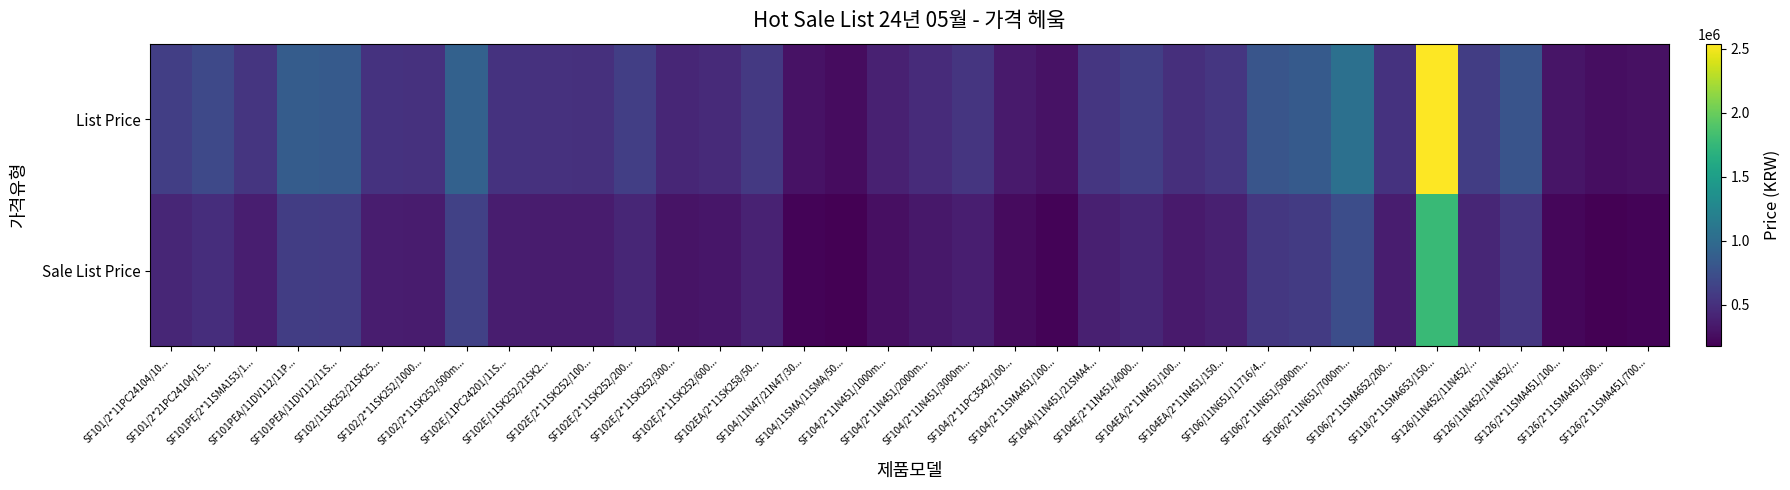

What is the total value across all series at SF101PE/2*11SMA153/1...?

912900